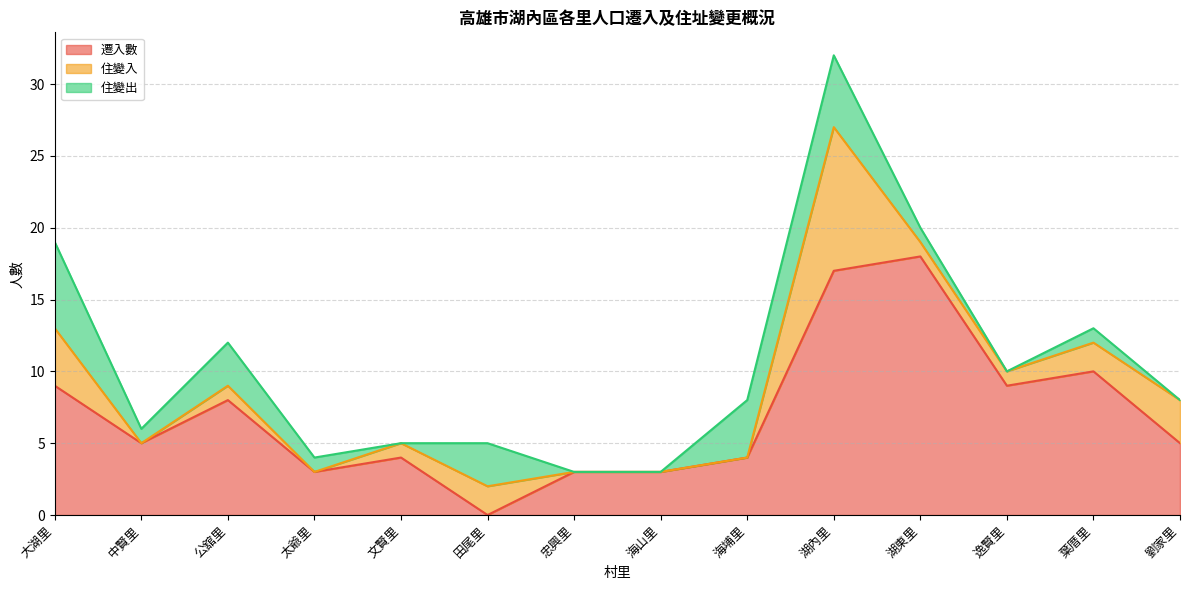

True or false: 住變出 has a value of 0 at 劉家里.

True